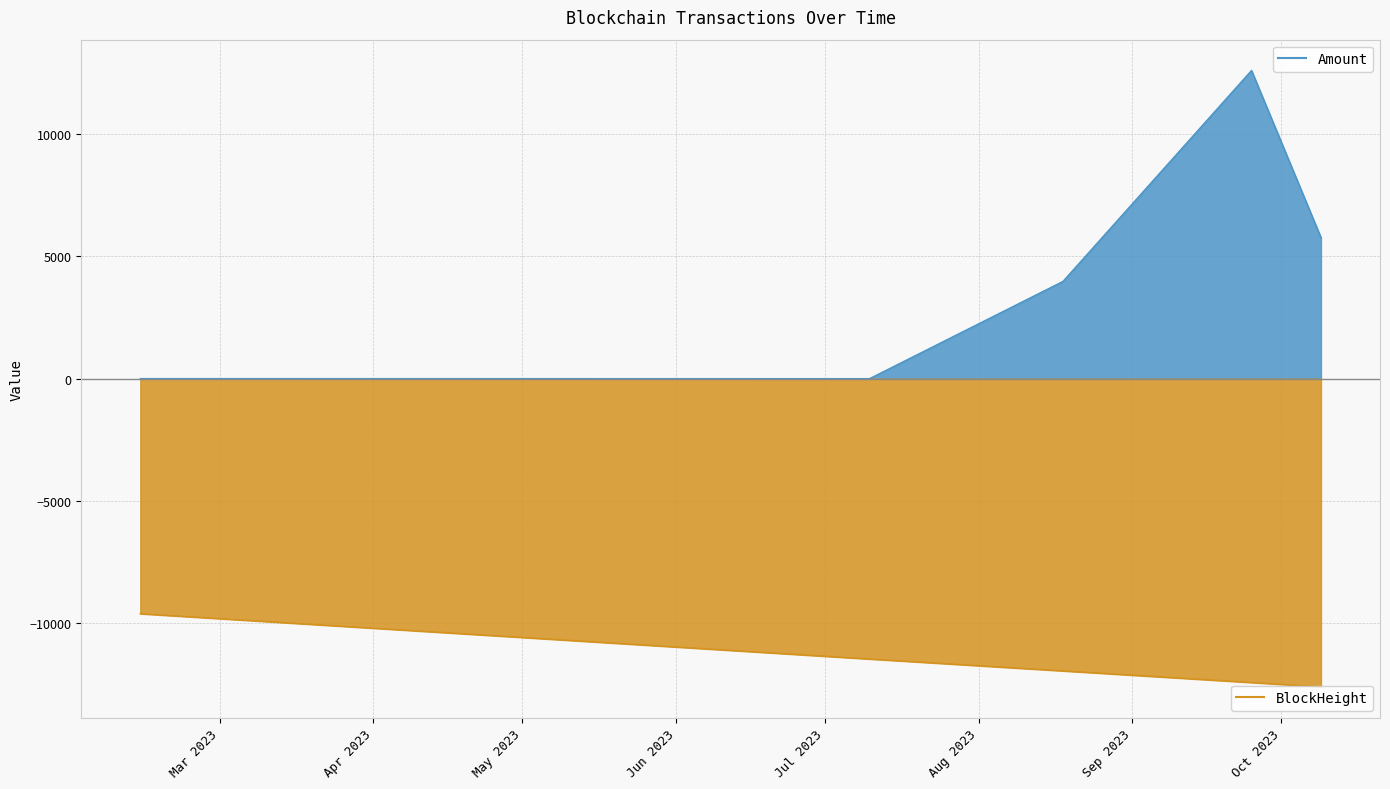

Where does the Amount series first go above 3974?

2023-08-18